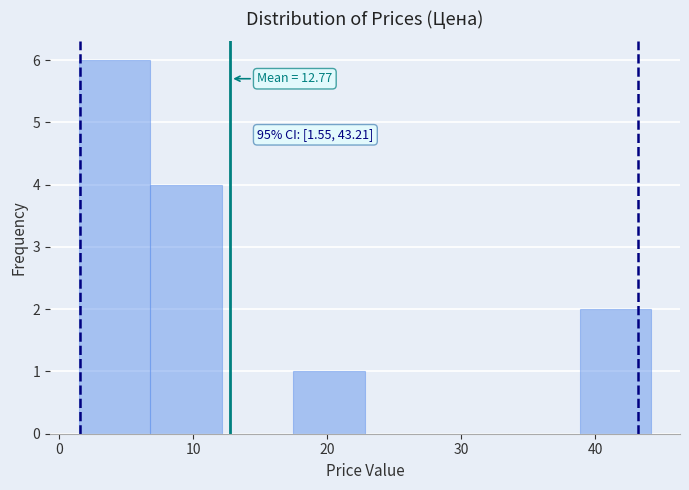

Over which range of the x-axis is the bar tallest?

1 to 7